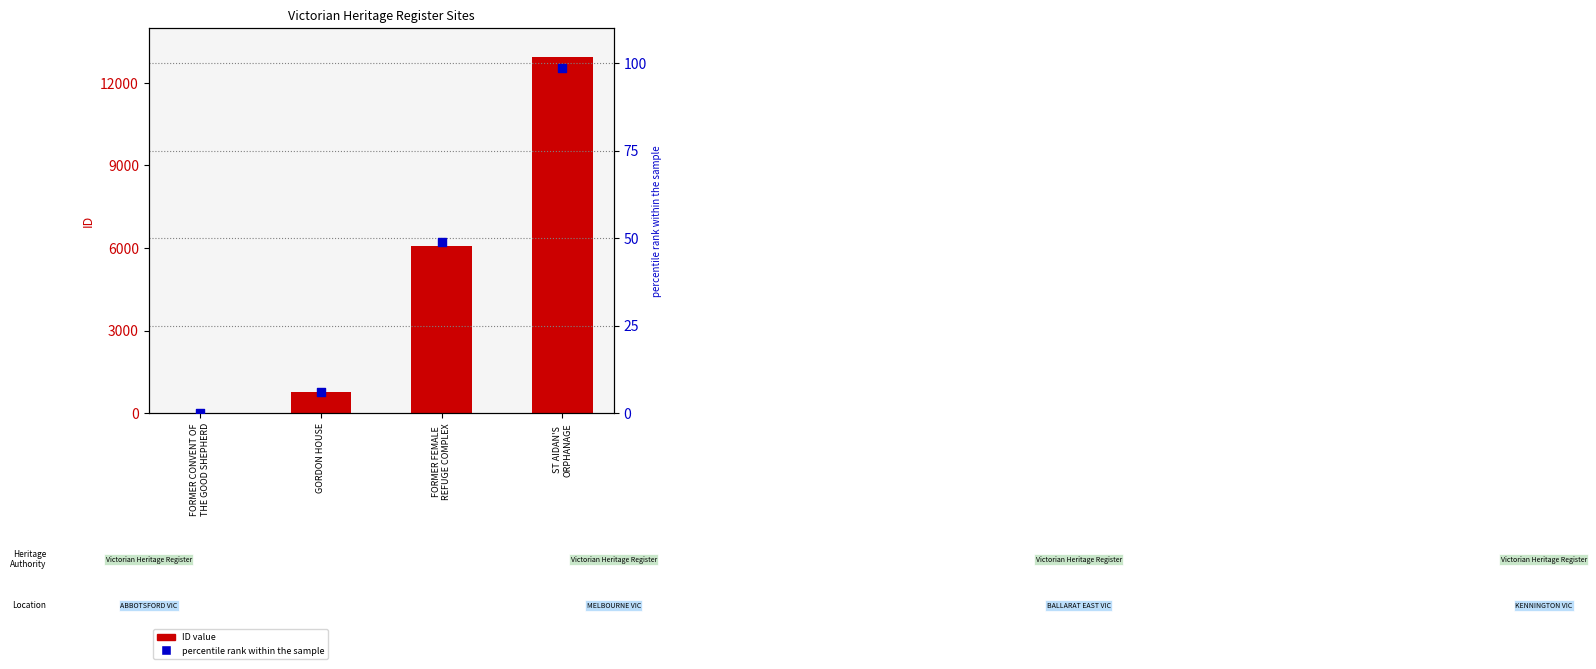

At which category is the sum across all series the highest?

ST AIDAN'S
ORPHANAGE